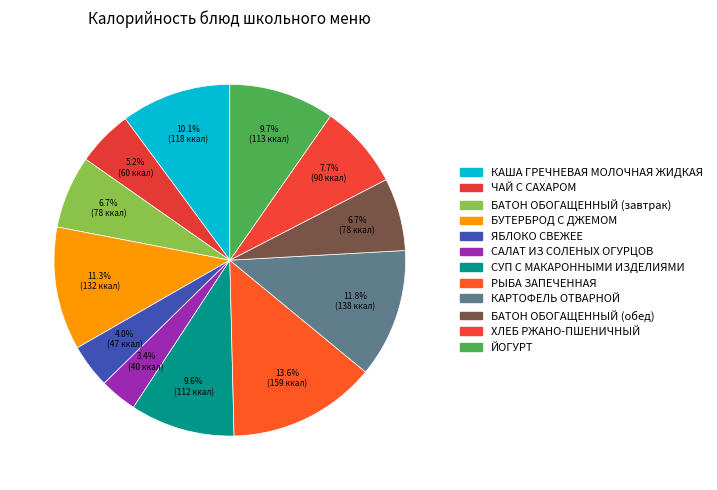

Does СУП С МАКАРОННЫМИ ИЗДЕЛИЯМИ represent more than half of the total?

No